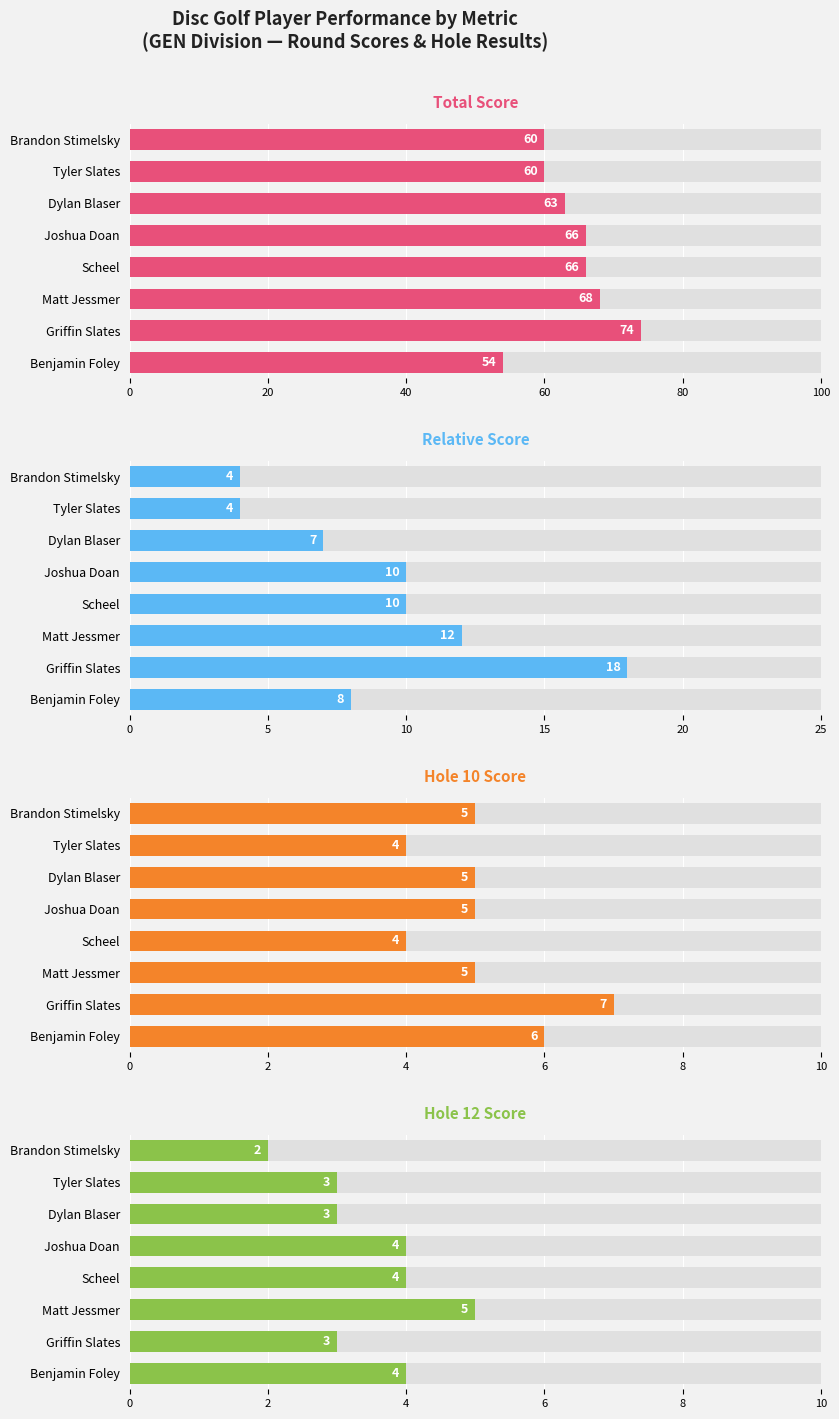

How many data points in Total Score are less than 66?

4